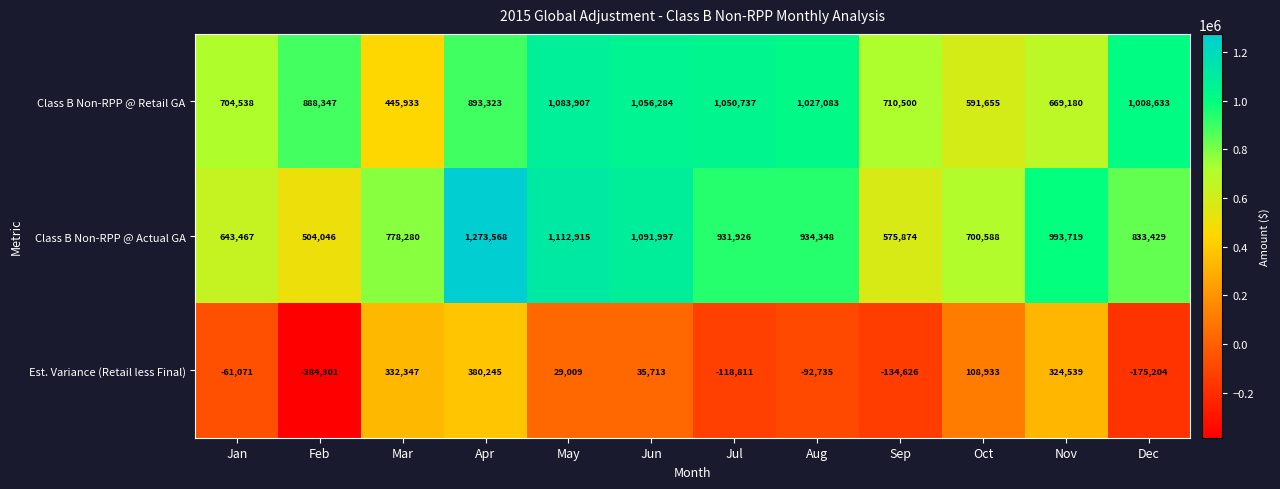

At which category is the sum across all series the highest?

Apr